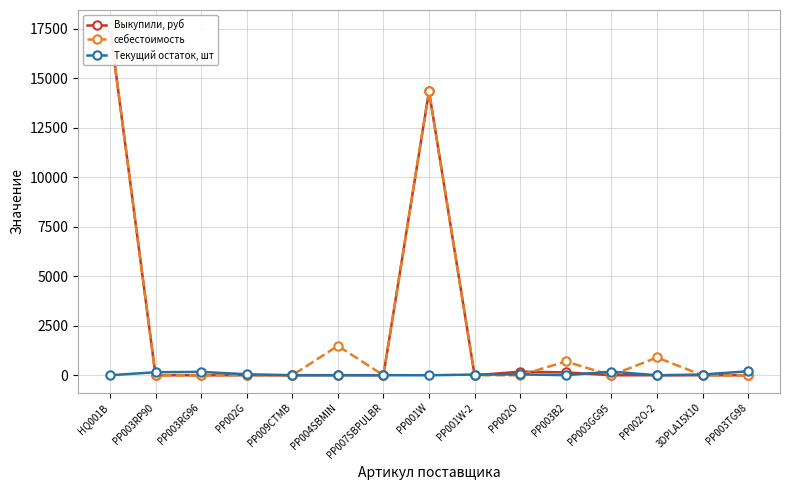

Which series has the largest total across all categories?

себестоимость